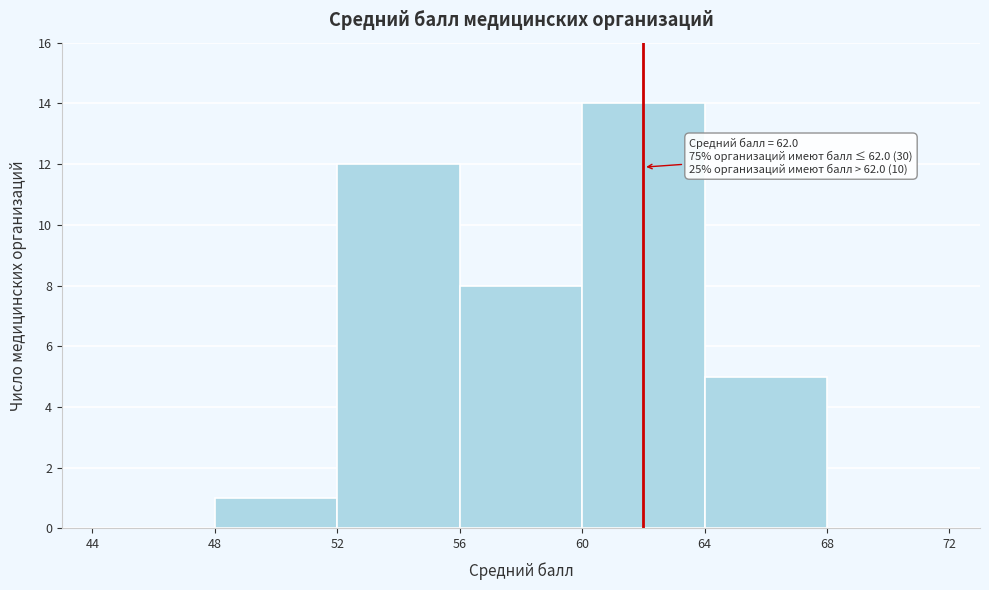

Which range on the x-axis has the tallest bar?

60 to 64